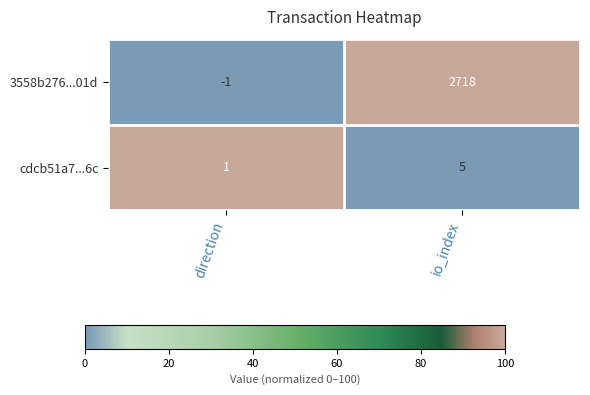

List the series in order of their peak value, highest first.

3558b276...01d, cdcb51a7...6c